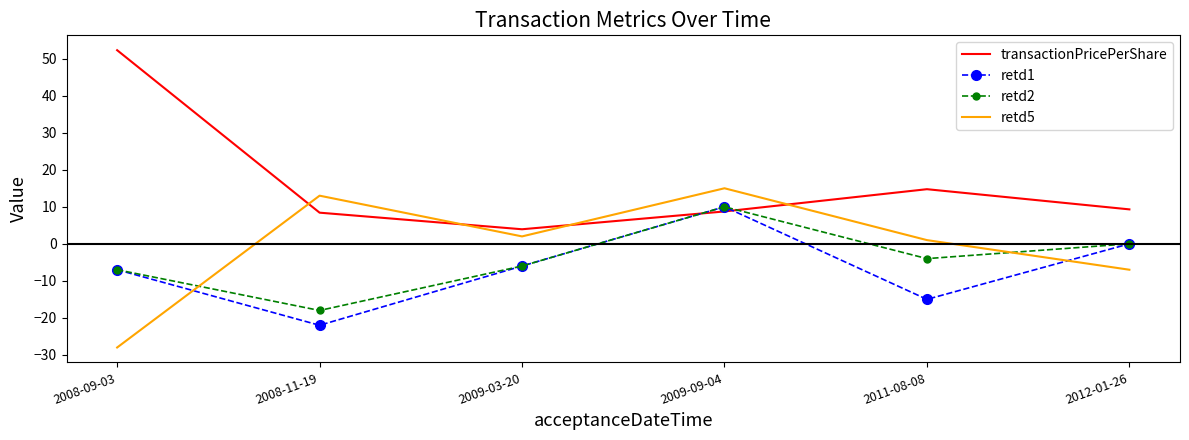

What value does the retd2 series have at 2008-11-19?

-18.0